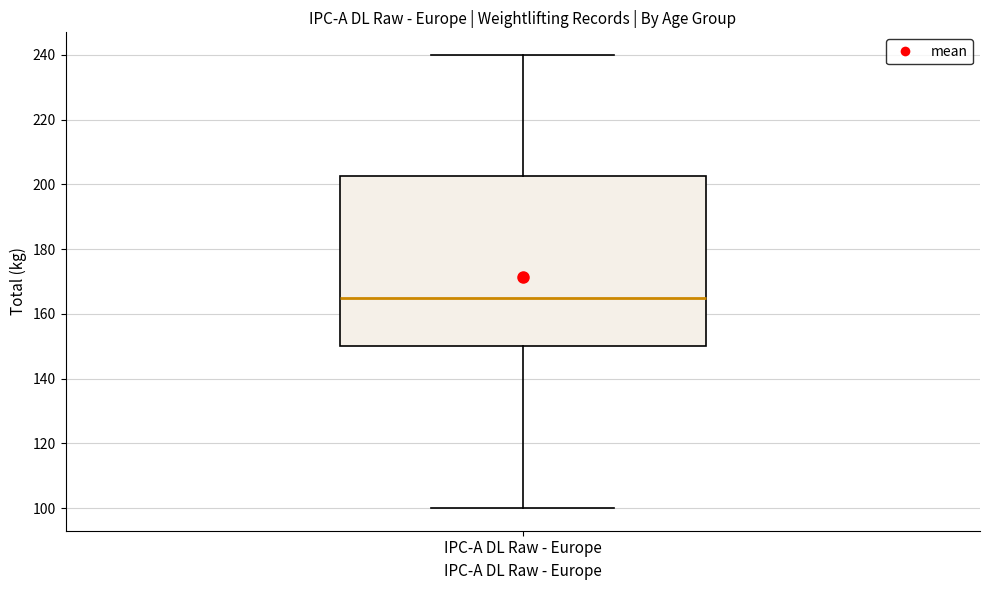

Where is the upper edge of the box for IPC-A DL Raw - Europe on the y-axis? The values are not printed on the chart, so give them approximately, as read against the axis.

202